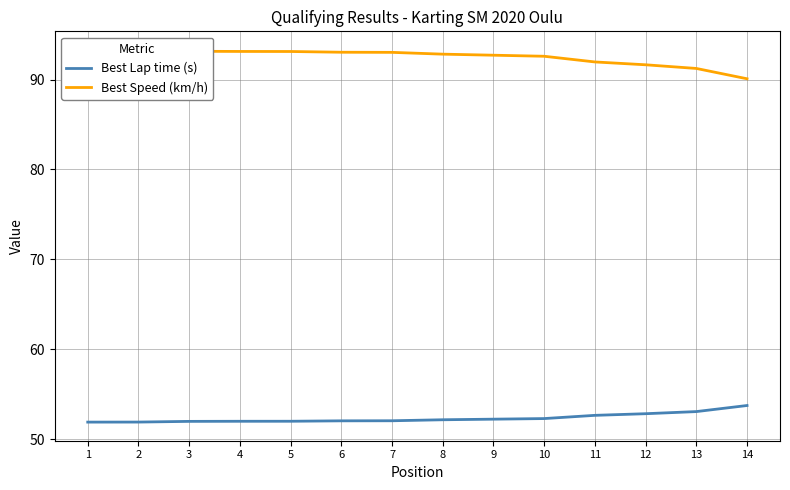

Which series changed the most between 2 and 14?

Best Speed (km/h)